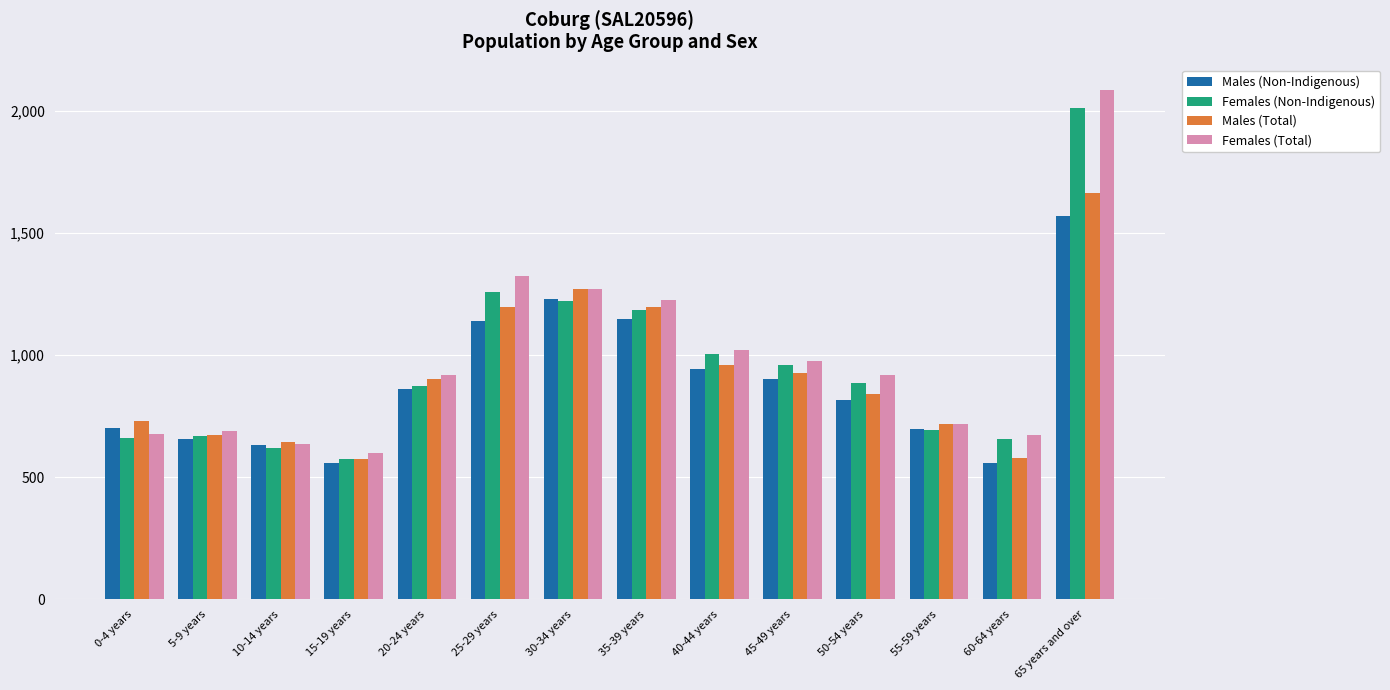

How many data points does each series have?

14